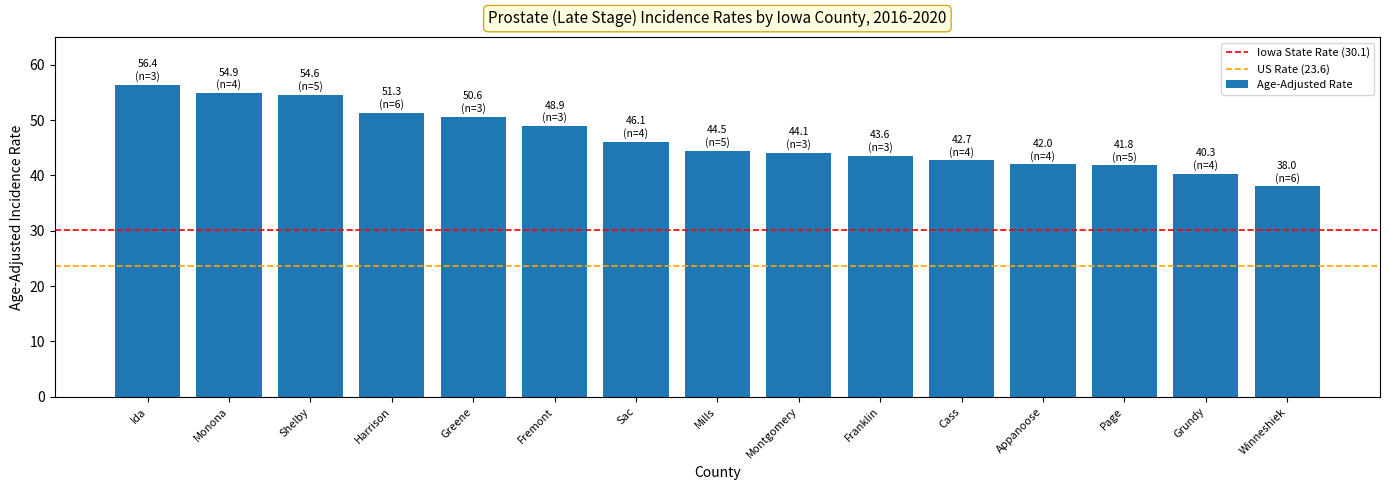

What is the change in value from Shelby to Greene?

-4.0